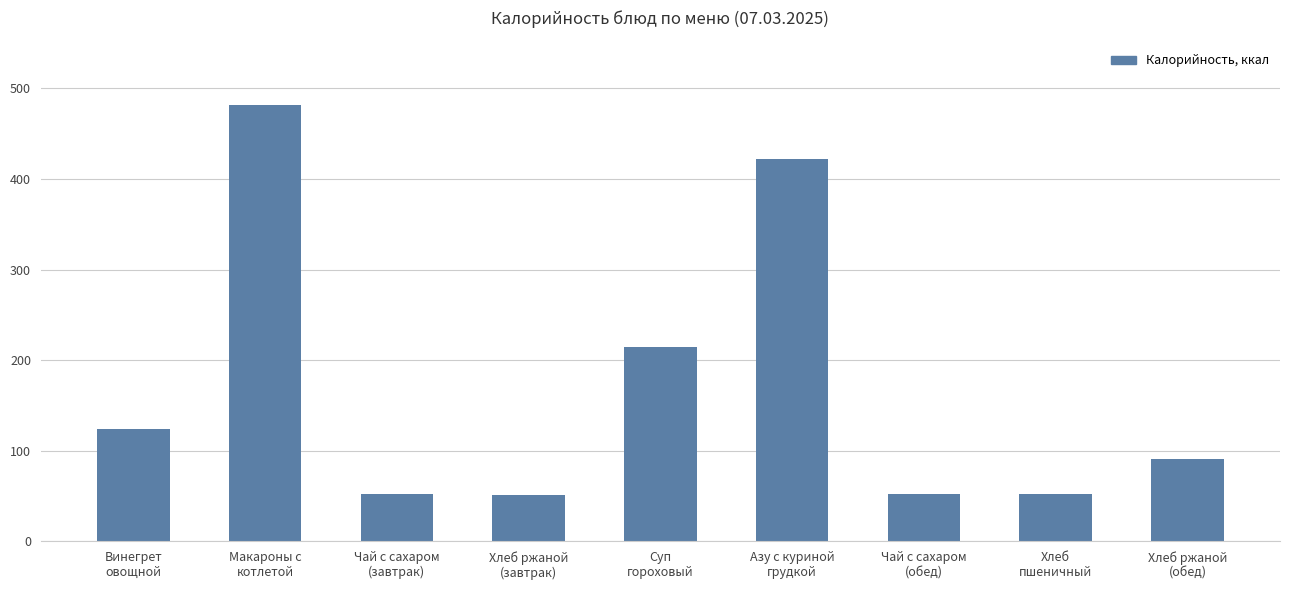

How many data points are less than 91?

4